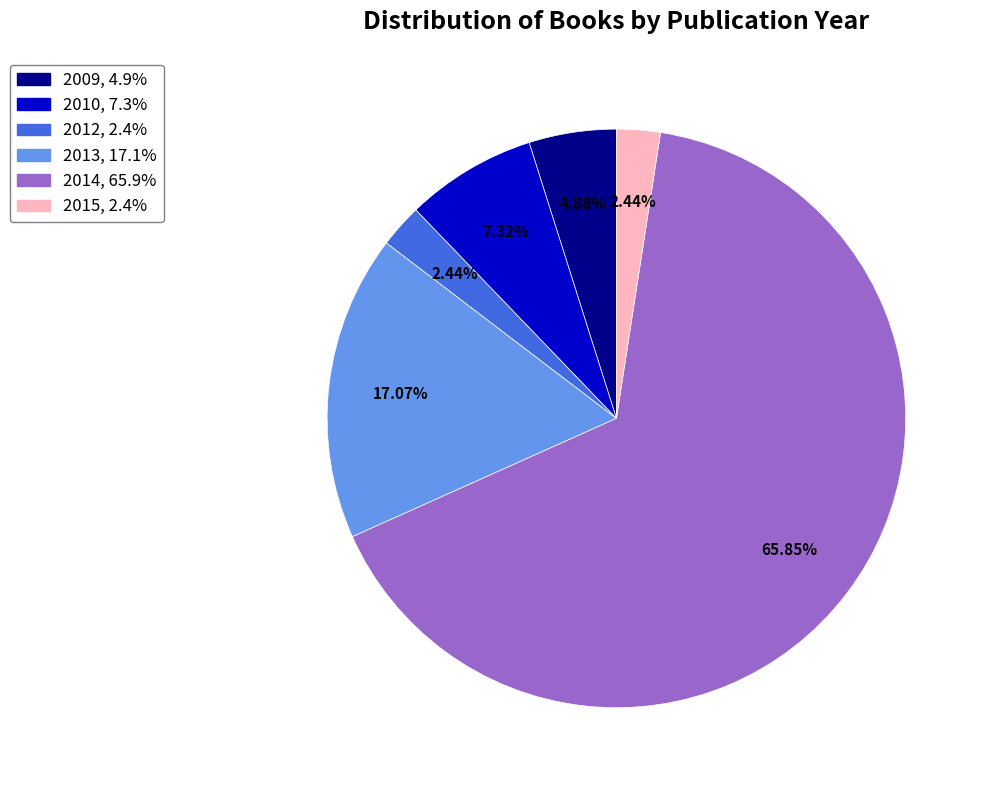

How much of the chart is everything except 2013?

82.9%